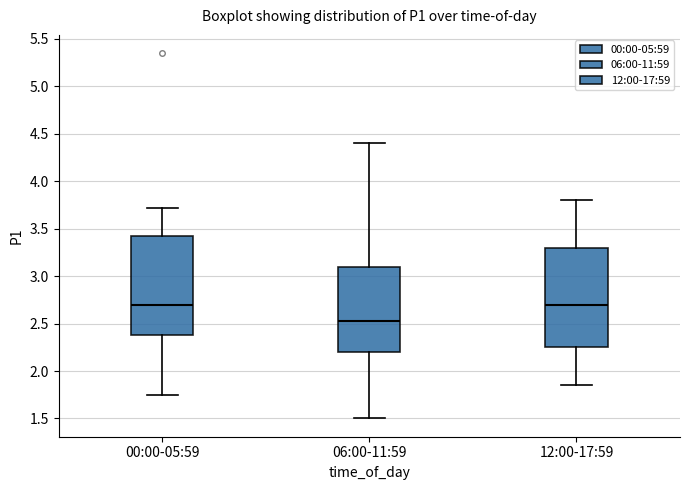

Reading left to right, read every box against the y-axis: the position of its median line, the range the box covers, and the ends of its whiskers. The values are not printed on the chart, so give them approximately, as read against the axis.

00:00-05:59: median 2.70, box 2.40 to 3.40, whiskers 1.75 to 3.70
06:00-11:59: median 2.55, box 2.20 to 3.10, whiskers 1.50 to 4.40
12:00-17:59: median 2.70, box 2.25 to 3.30, whiskers 1.85 to 3.80